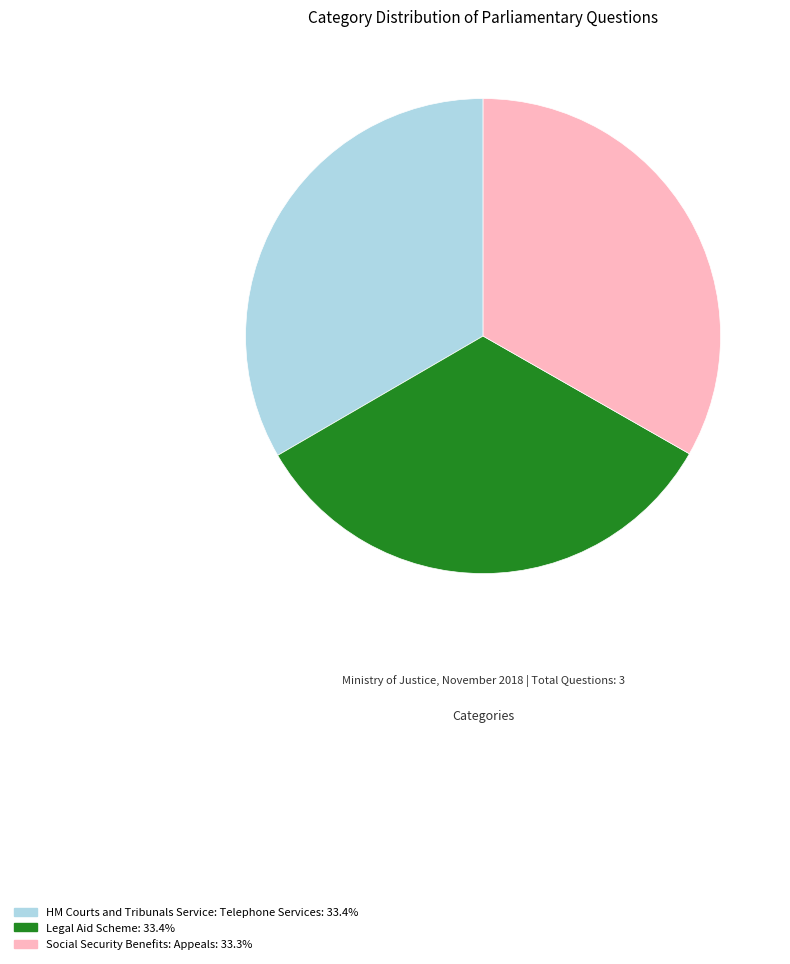

How many slices are in this pie chart?

3